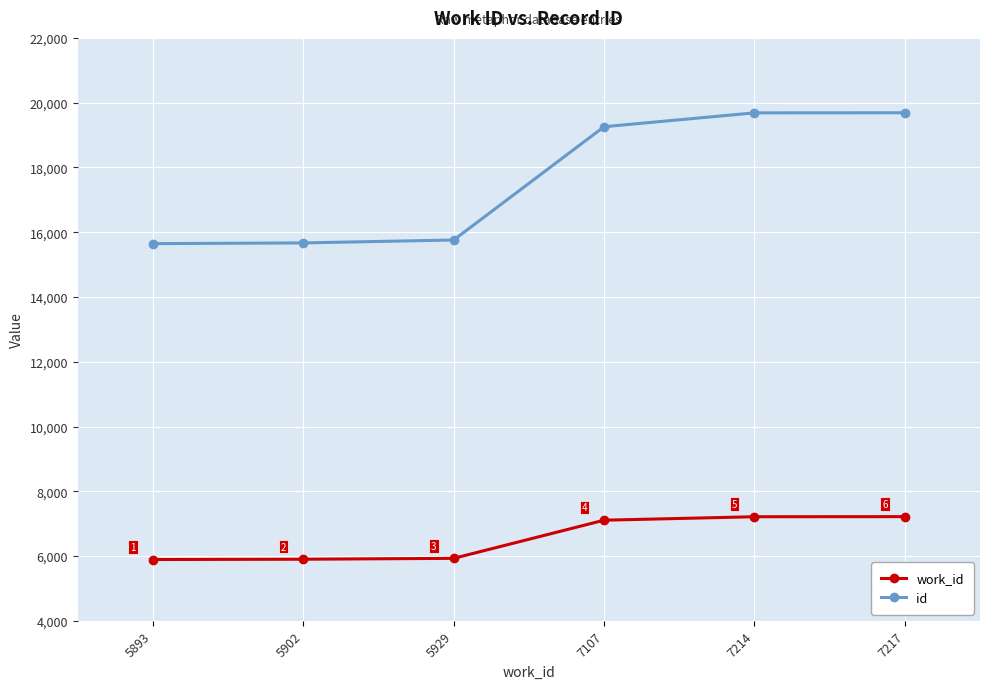

Reading left to right, list all the values displayed in this chart.

work_id: 5893=5893	5902=5902	5929=5929	7107=7107	7214=7214	7217=7217
id: 5893=15647	5902=15669	5929=15759	7107=19257	7214=19685	7217=19688